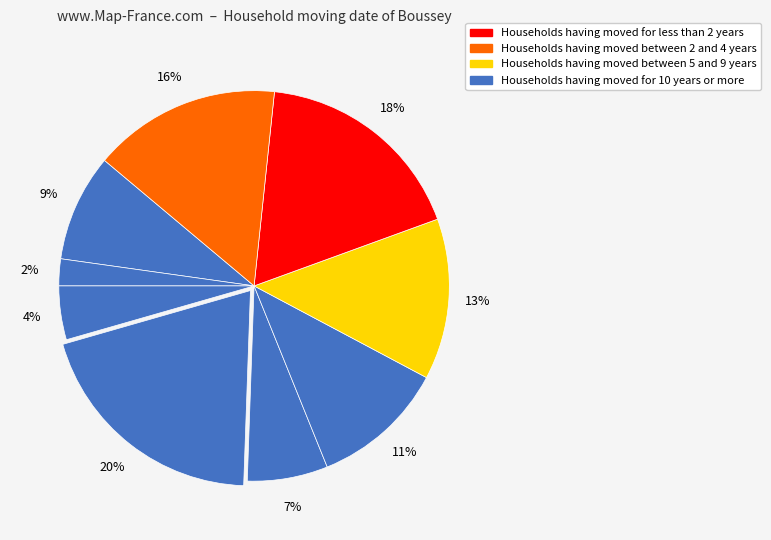

Does any single category account for the majority?

No